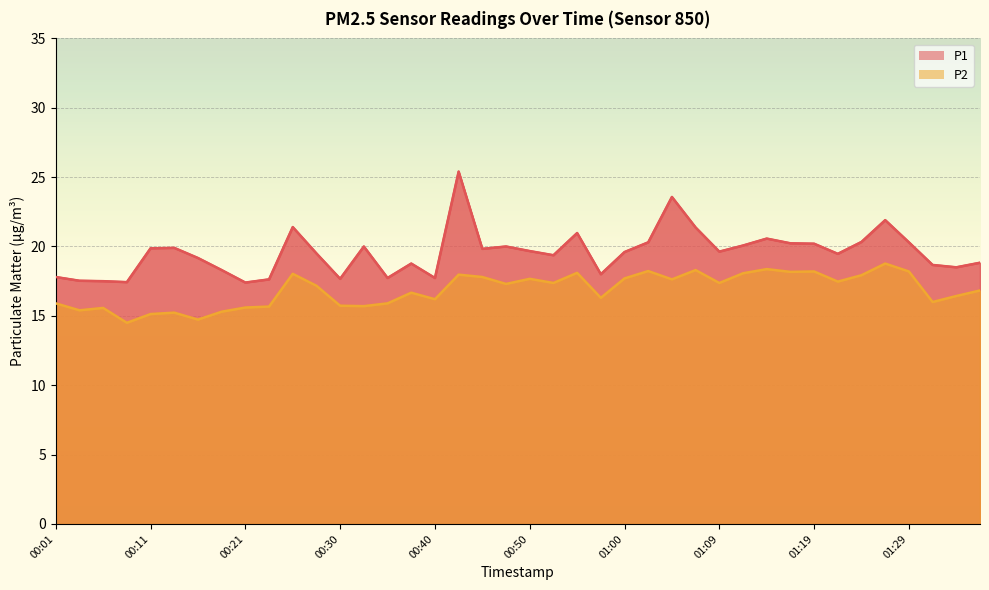

Does the chart display data point markers on the line(s)?

No